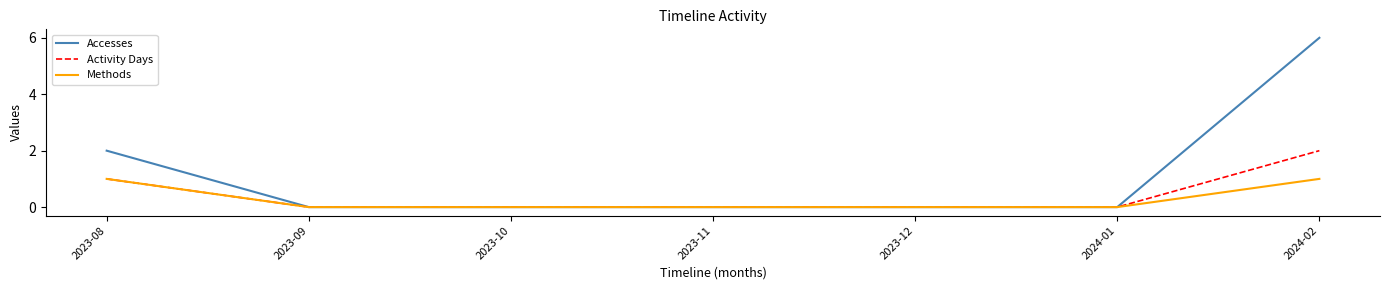

Which series has the largest total across all categories?

Accesses